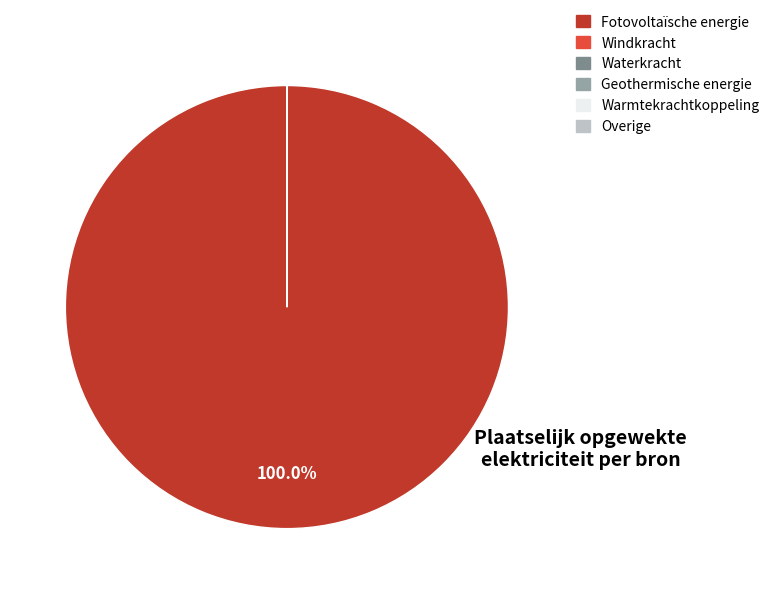

Which slice is the largest?

Fotovoltaïsche energie